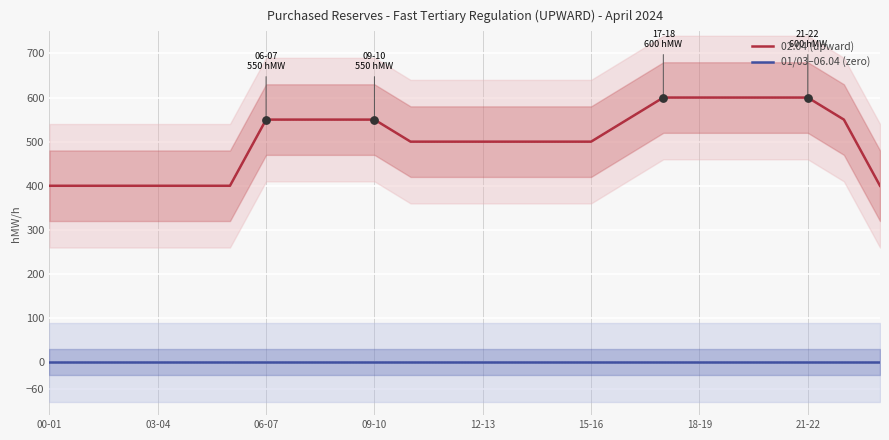

True or false: 02.04 (upward) and 01/03–06.04 (zero) cross at least once.

False